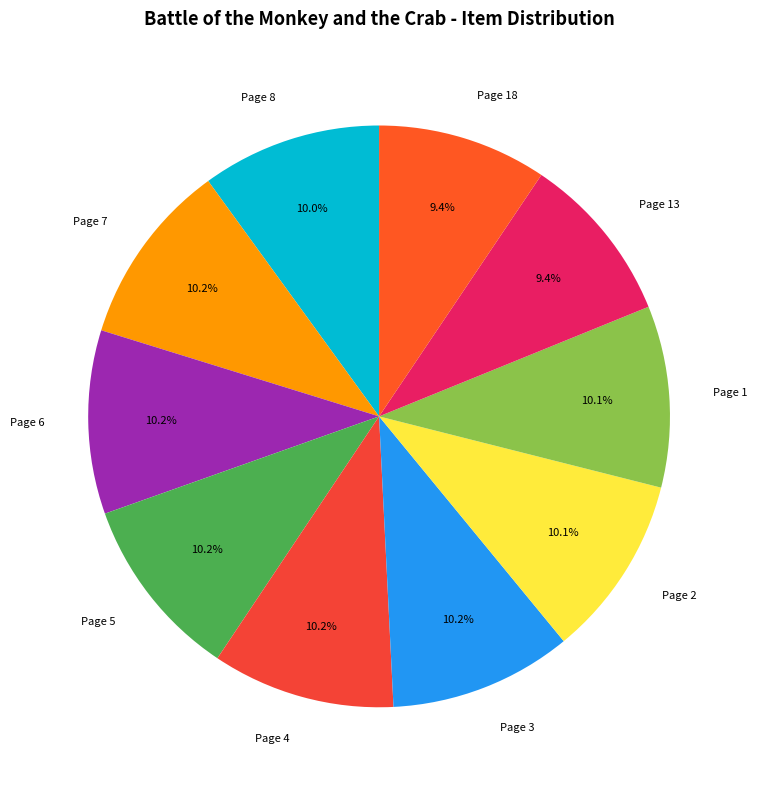

What is the total percentage of Page 8 and Page 7?

20.2%